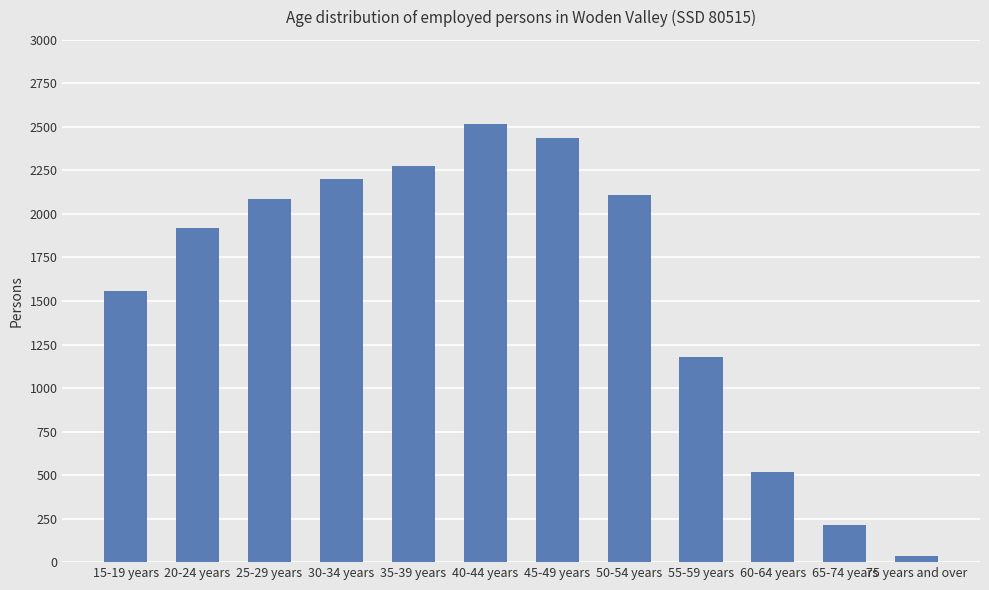

The value at 45-49 years is 2434. True or false?

True